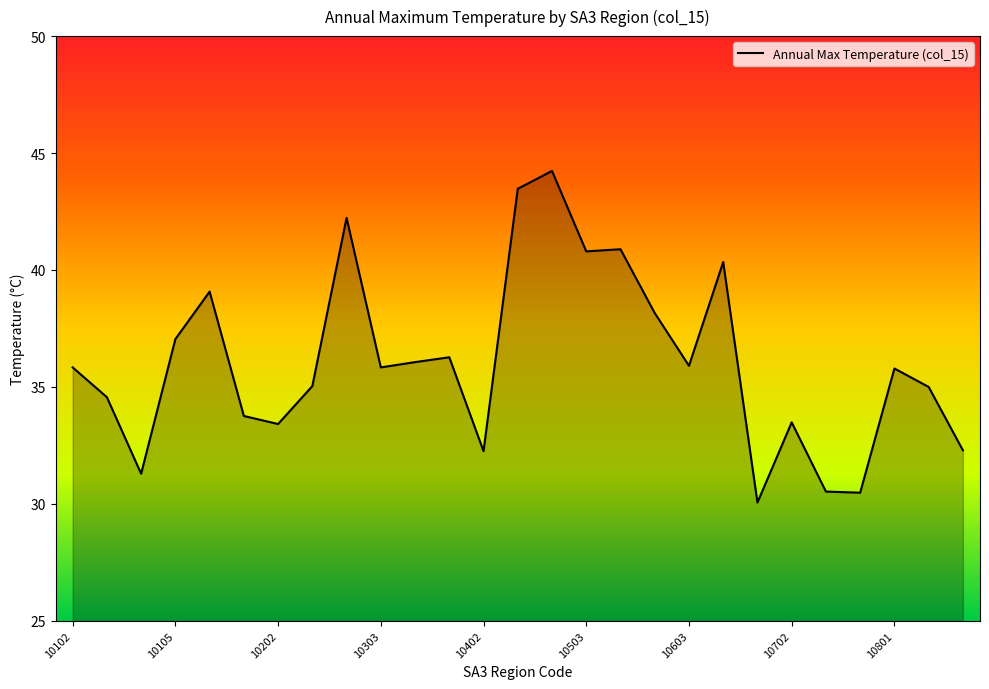

Count the number of data series in this chart.

1